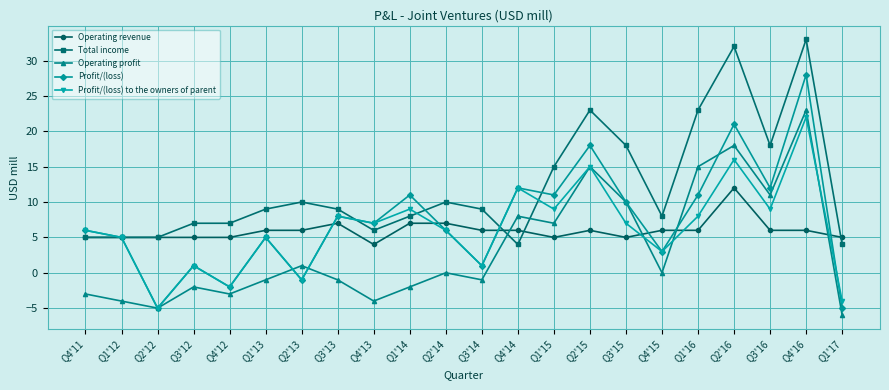

Does the chart display data point markers on the line(s)?

Yes